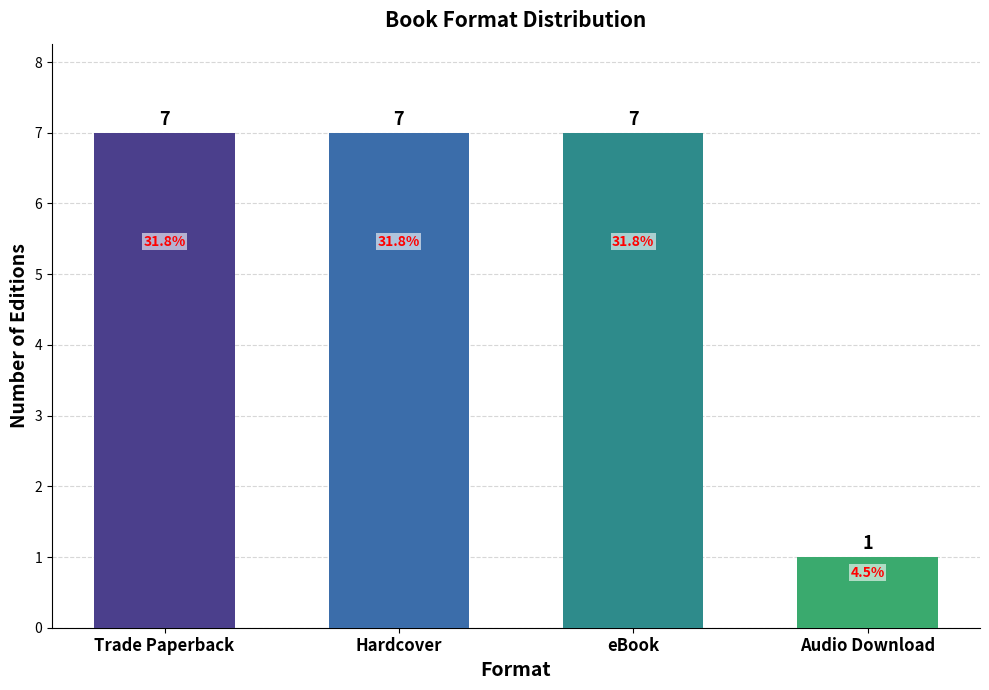

Between eBook and Audio Download, which is larger?

eBook